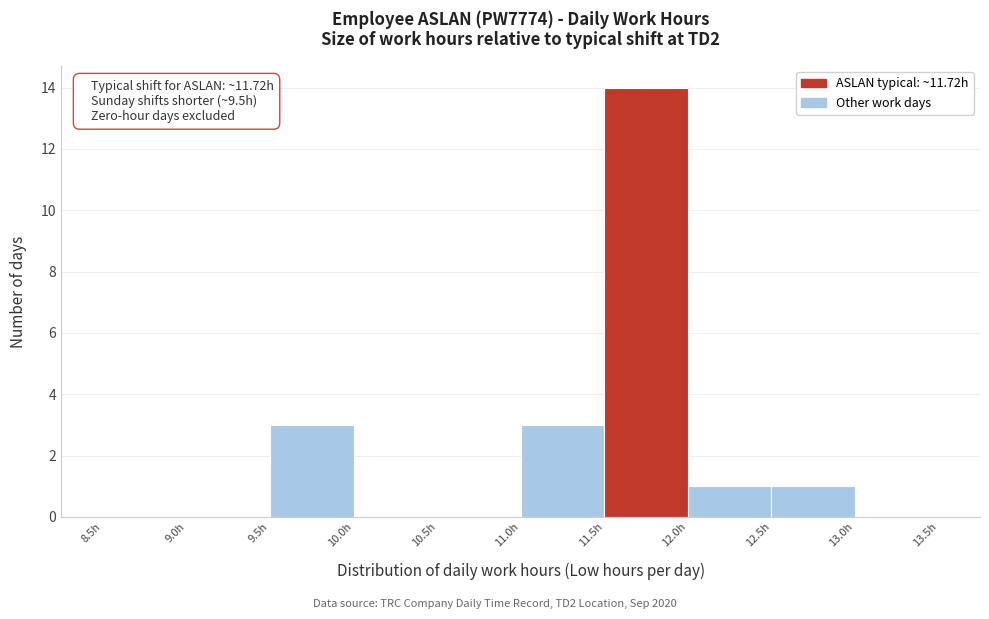

Which range on the x-axis has the tallest bar?

11.5 to 12.0